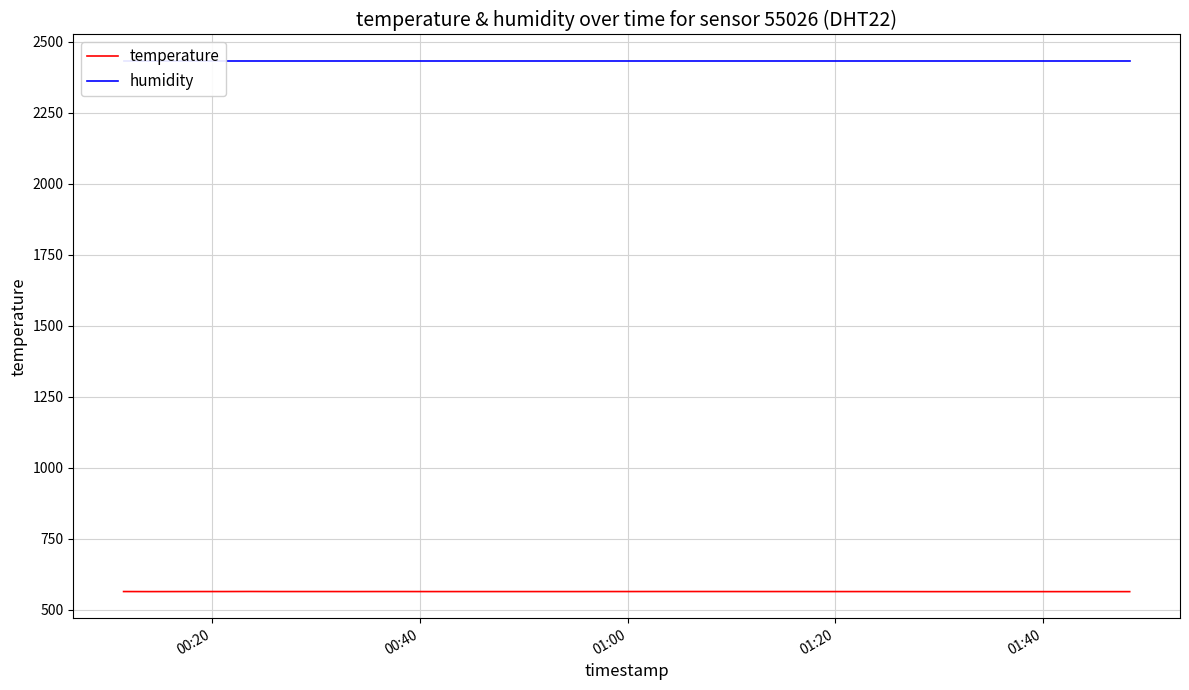

How many lines are shown in the chart?

2